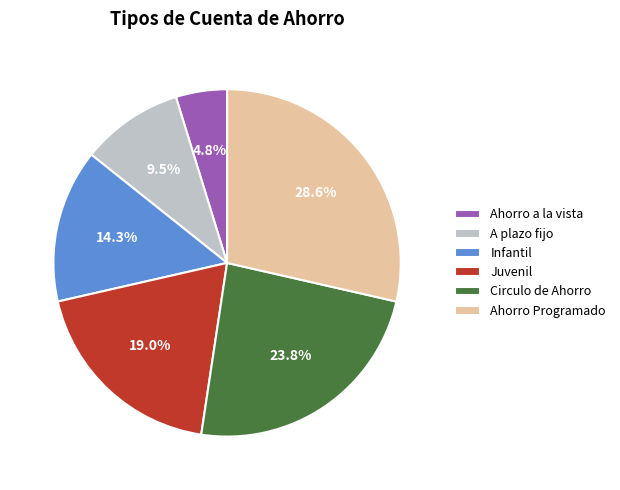

Count the number of slices in the pie.

6